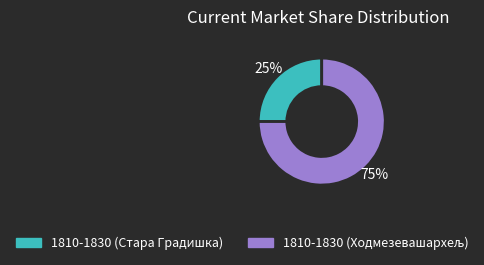

To the nearest percent, what portion does 1810-1830 (Стара Градишка) represent?

25%